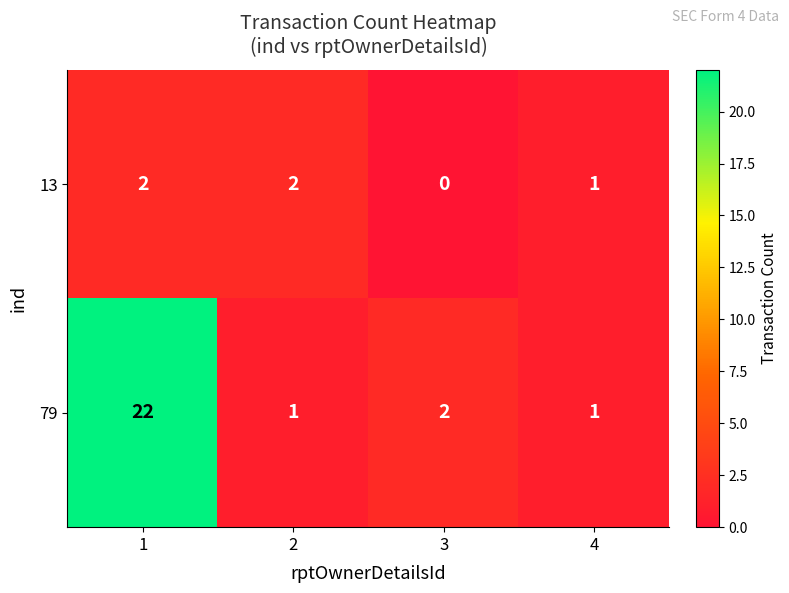

Which series changed the most between 1 and 3?

79